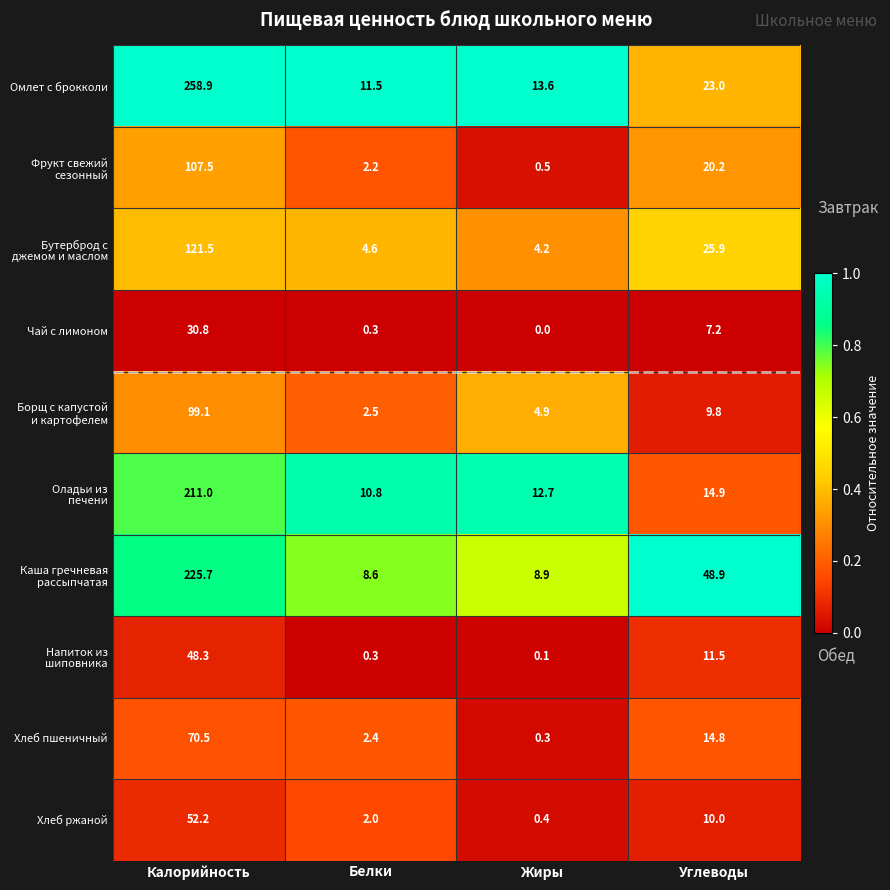

What is the maximum value shown in the chart?

258.9